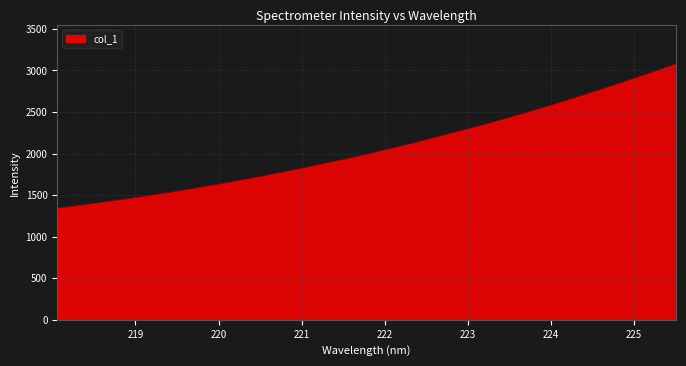

What is the maximum value shown in the chart?

3079.2